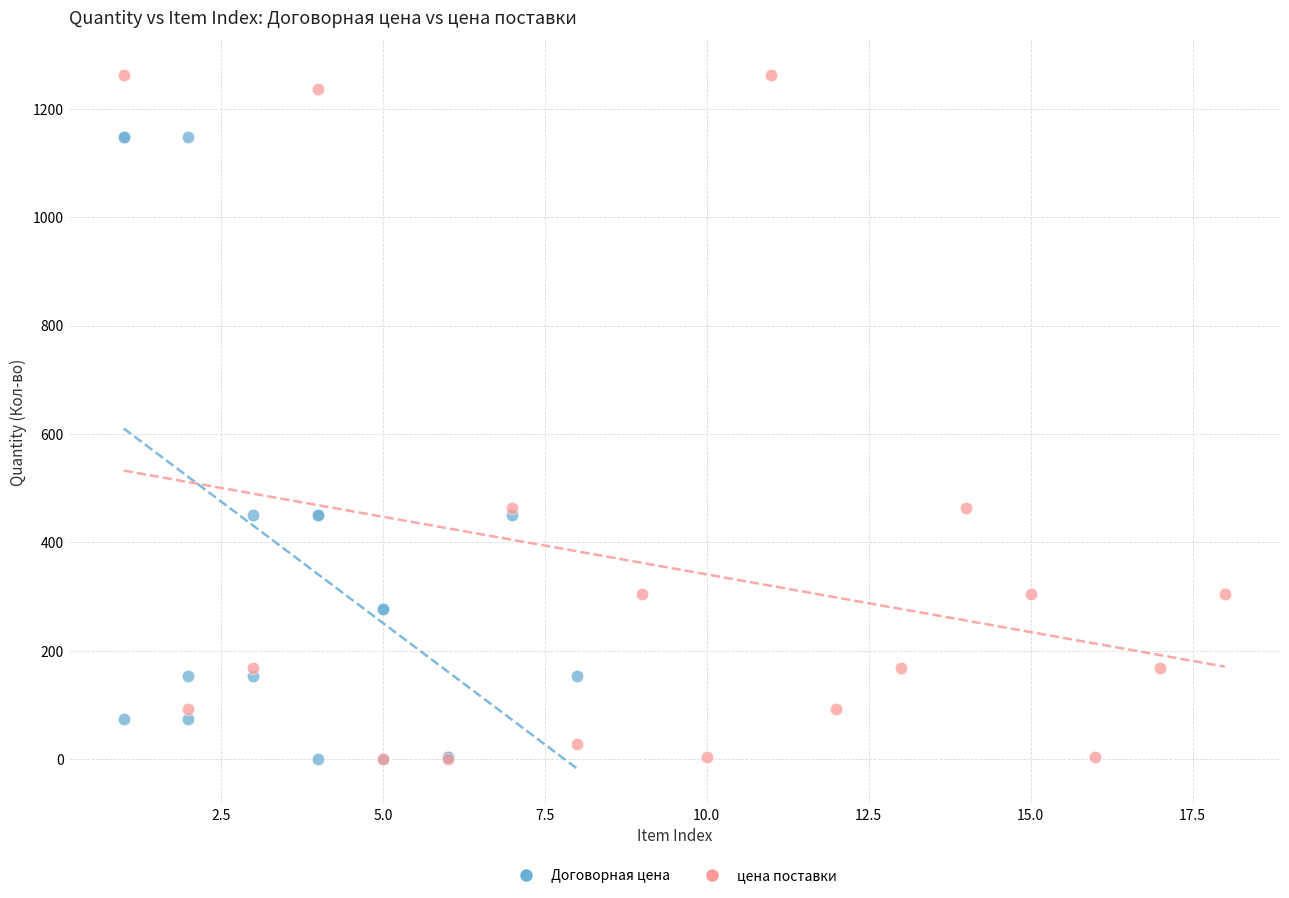

Which series reaches the maximum Y coordinate?

цена поставки